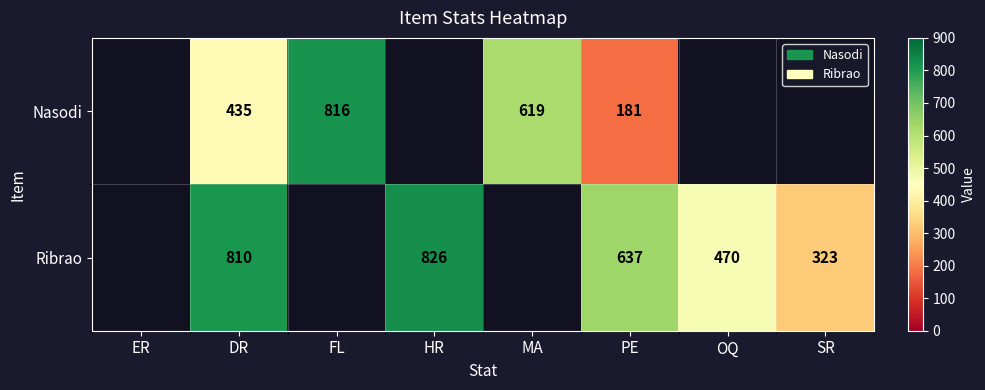

The Nasodi series shows 816 at FL. True or false?

True